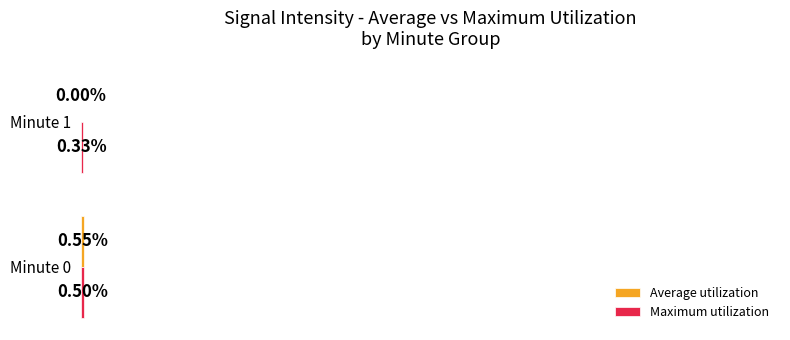

At which category is the sum across all series the highest?

Minute 0